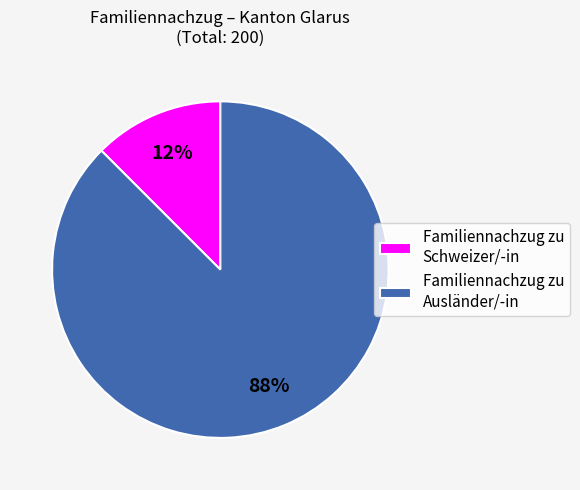

To the nearest percent, what is the combined percentage of Familiennachzug zu Ausländer/-in and Familiennachzug zu Schweizer/-in?

100%